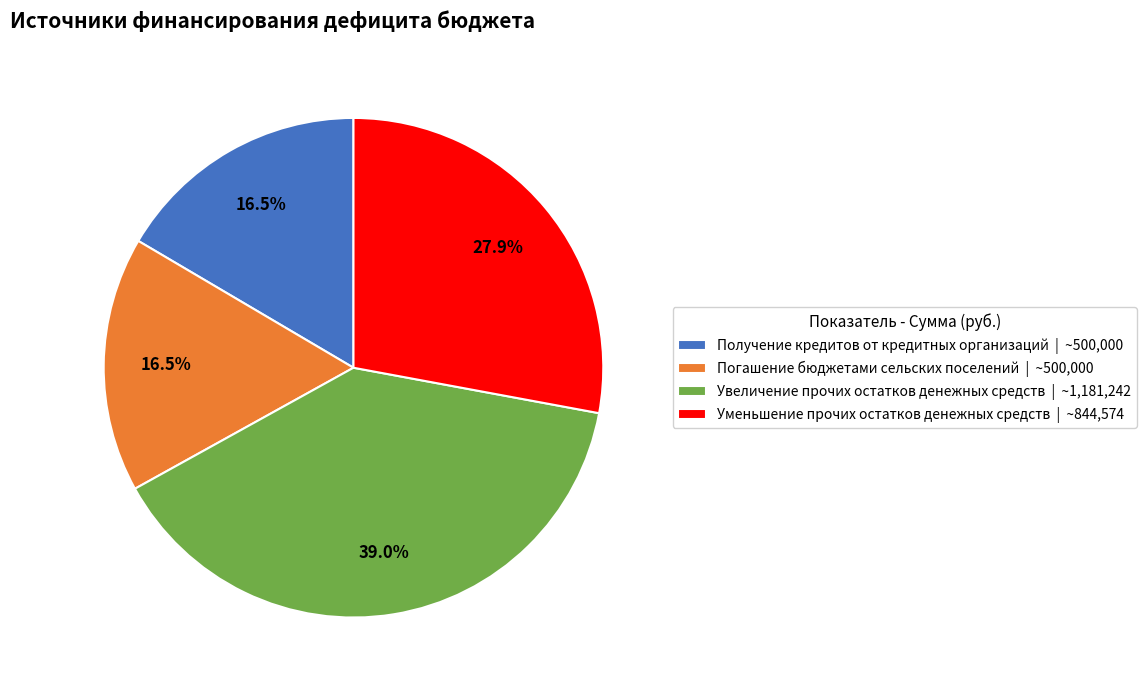

Does Уменьшение прочих остатков денежных средств | ~844,574 account for over 50% of the chart?

No